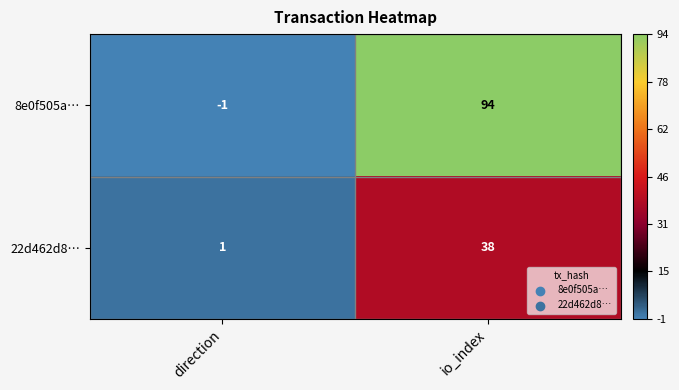

At how many categories does at least one series exceed 25?

1